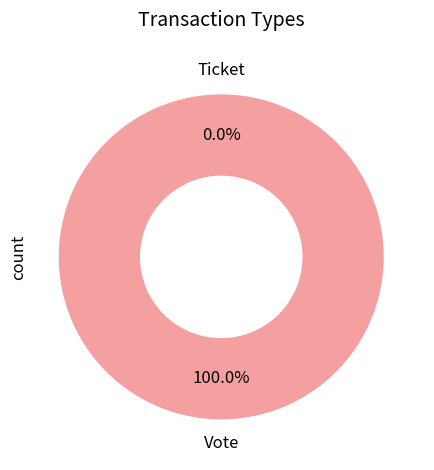

To the nearest percent, what portion does Vote represent?

100%